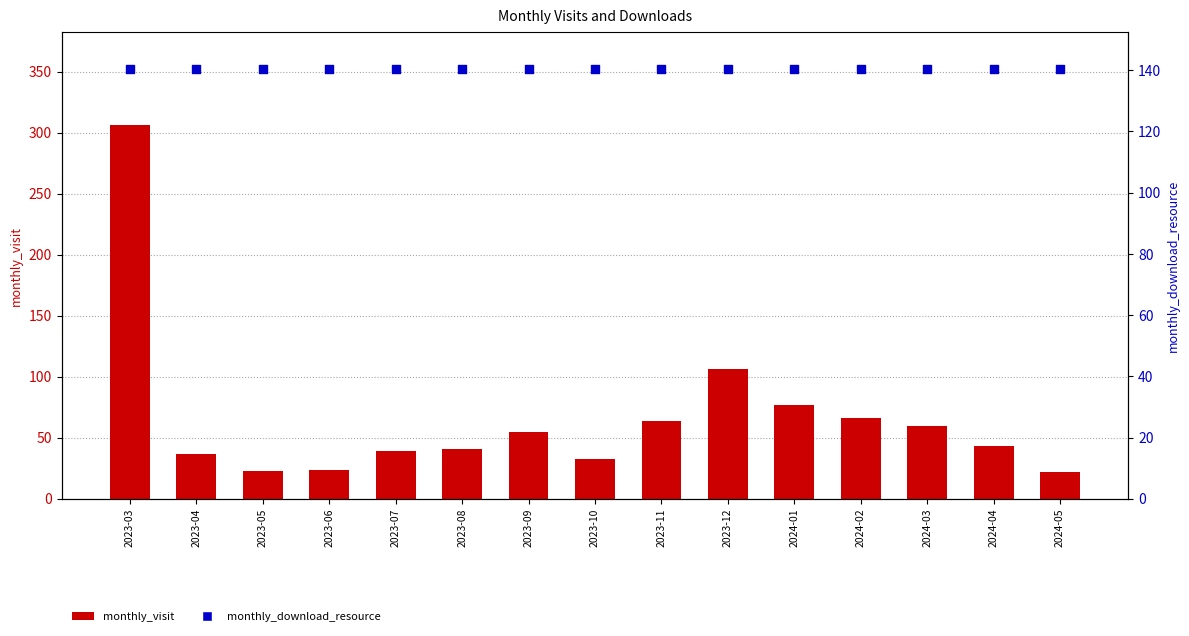

Which series has the largest total across all categories?

monthly_download_resource